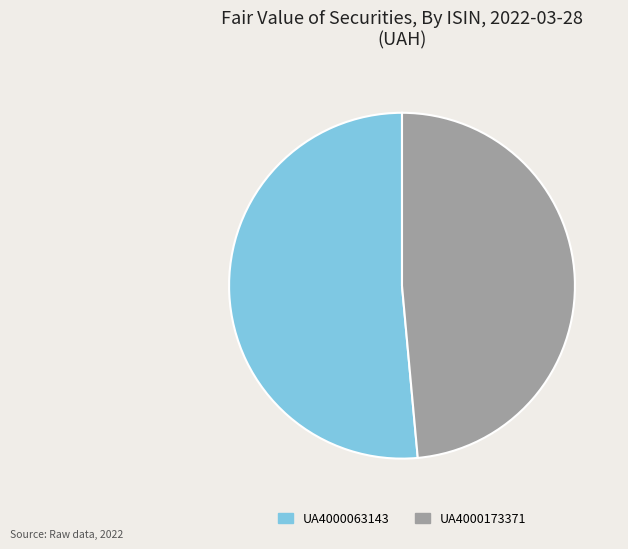

Rank the categories by value from lowest to highest.

UA4000173371, UA4000063143